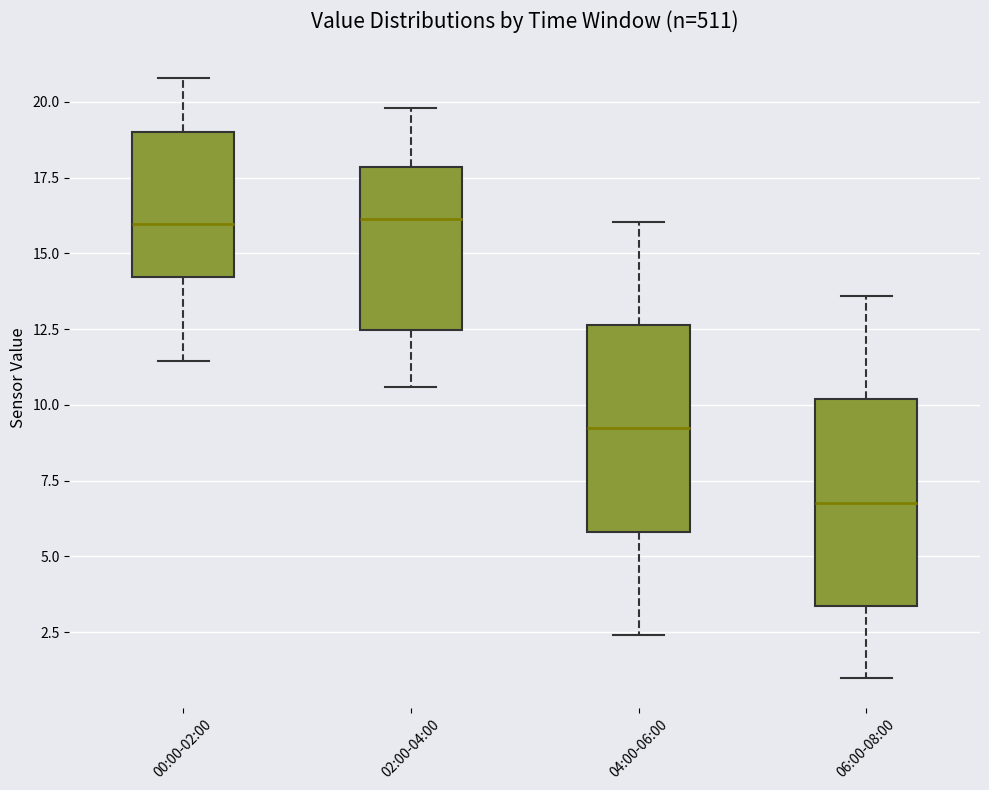

Reading left to right, transcribe this box plot: for each box, give where its median line is, the range the box spans, and where its two whiskers end, as read against the y-axis. The values are not printed on the chart, so give them approximately, as read against the axis.

00:00-02:00: median 16.0, box 14.0 to 19.0, whiskers 11.5 to 21.0
02:00-04:00: median 16.0, box 12.5 to 18.0, whiskers 10.5 to 20.0
04:00-06:00: median 9.0, box 6.0 to 12.5, whiskers 2.5 to 16.0
06:00-08:00: median 7.0, box 3.5 to 10.0, whiskers 1.0 to 13.5